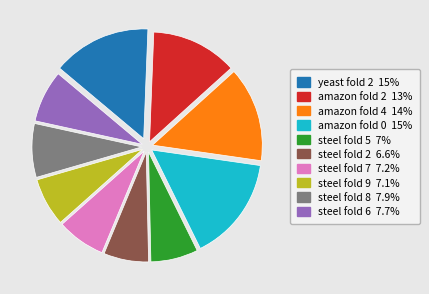

Is there any slice that represents more than half of the pie?

No